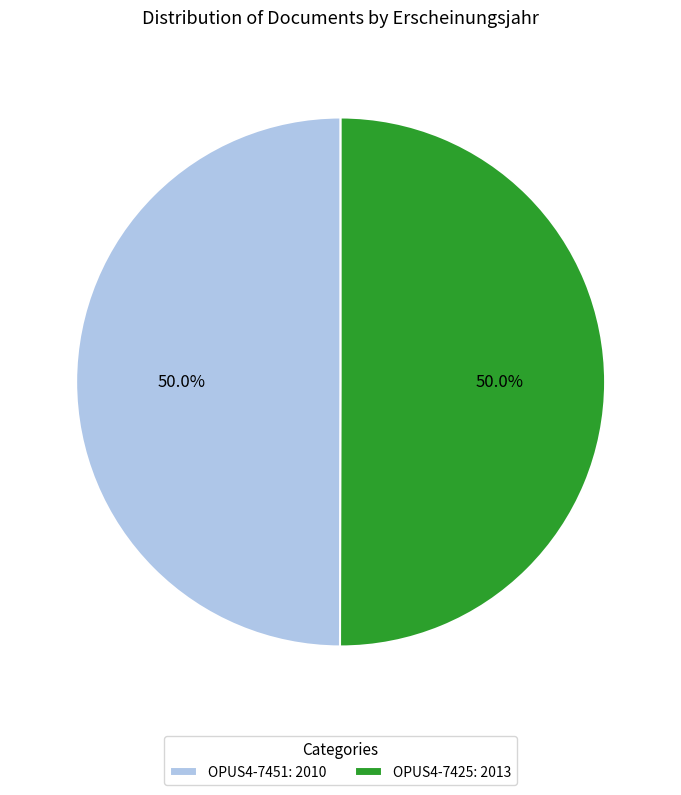

The OPUS4-7451 slice represents 37% of the pie. True or false?

False